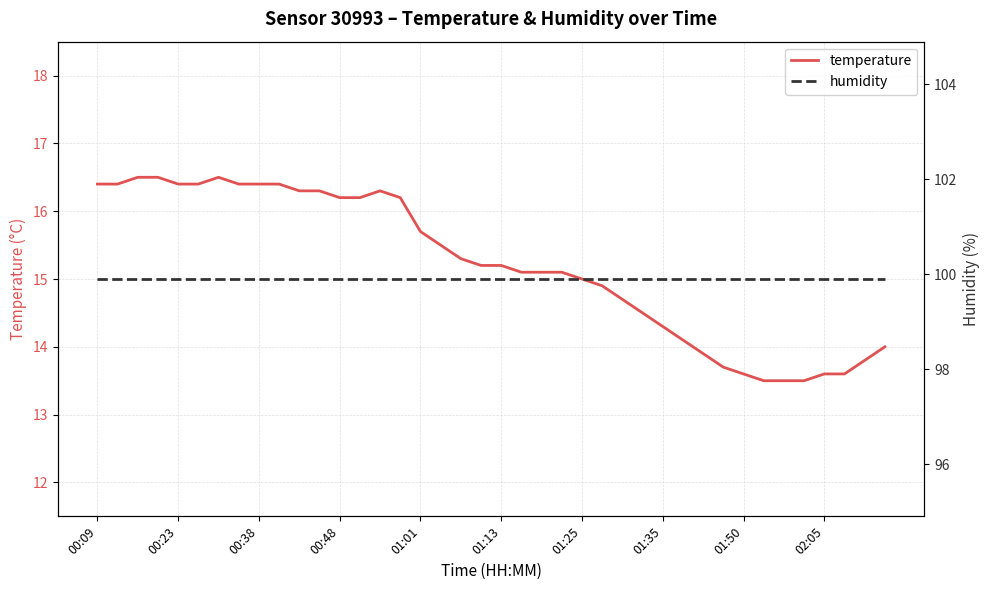

What is the maximum value for temperature?

16.5